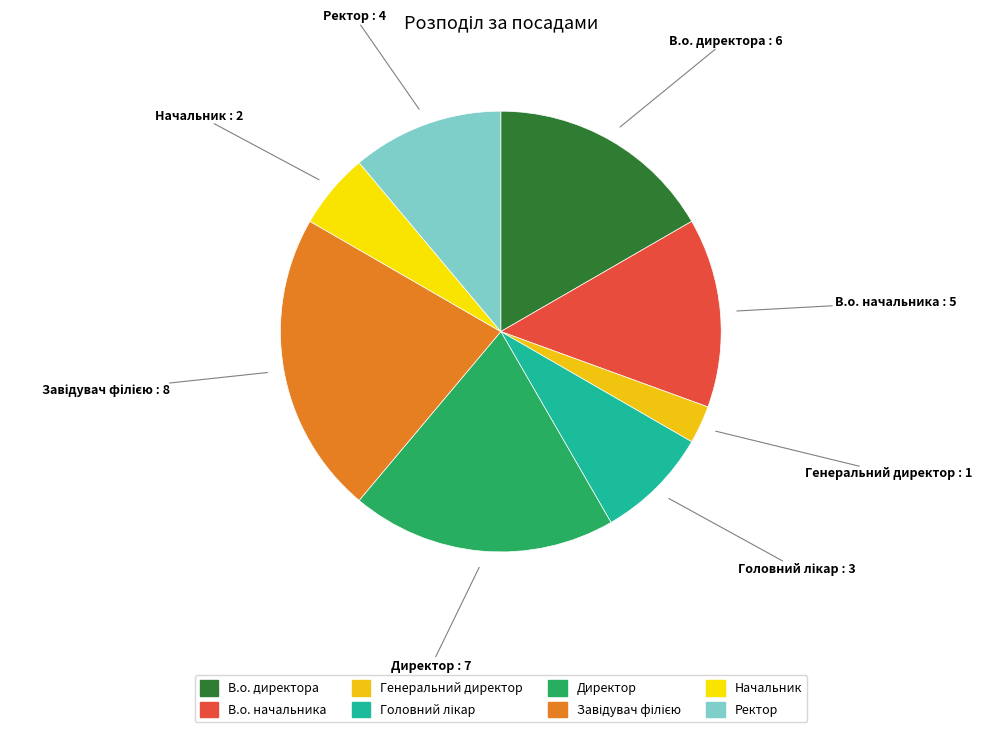

Is Директор the majority of the pie?

No